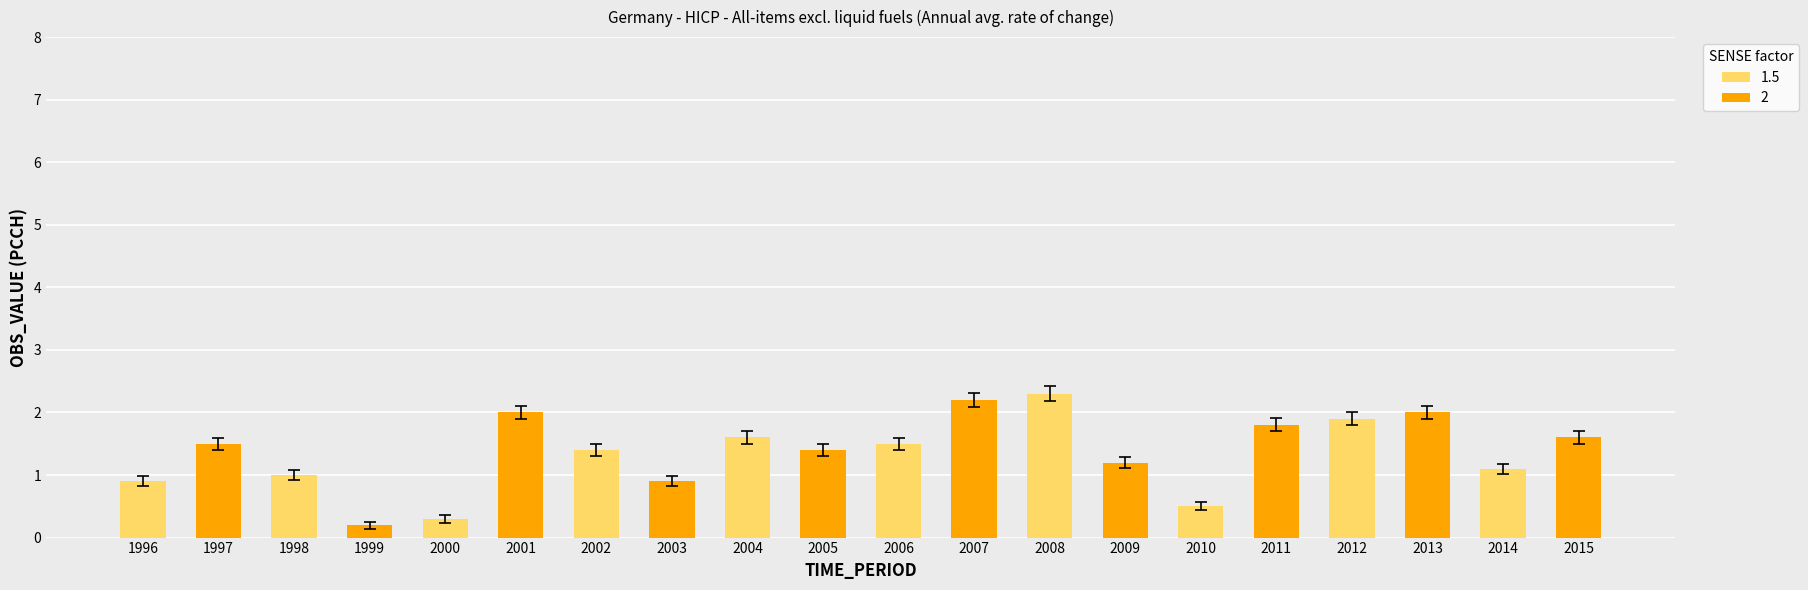

What is the difference between the second highest and second lowest values in the 2 series?

1.1